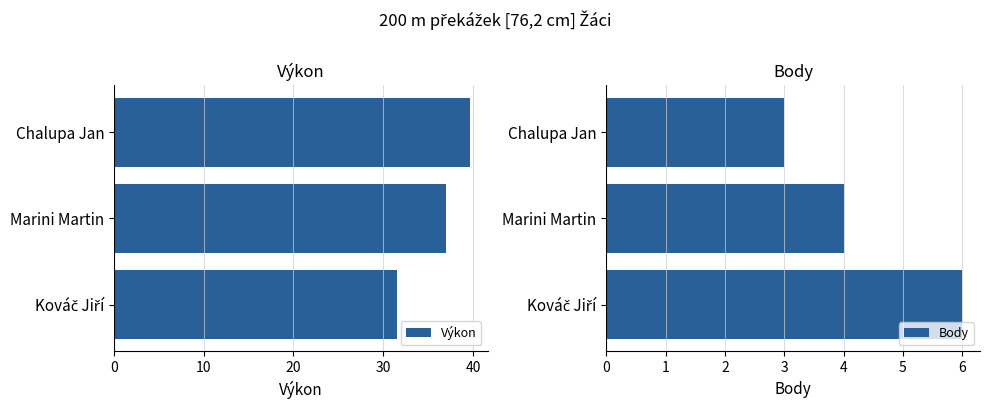

Reading left to right, transcribe all the data shown in this chart.

Výkon: 0=31.6	10=37.0	20=39.6
Body: 0=6.0	10=4.0	20=3.0